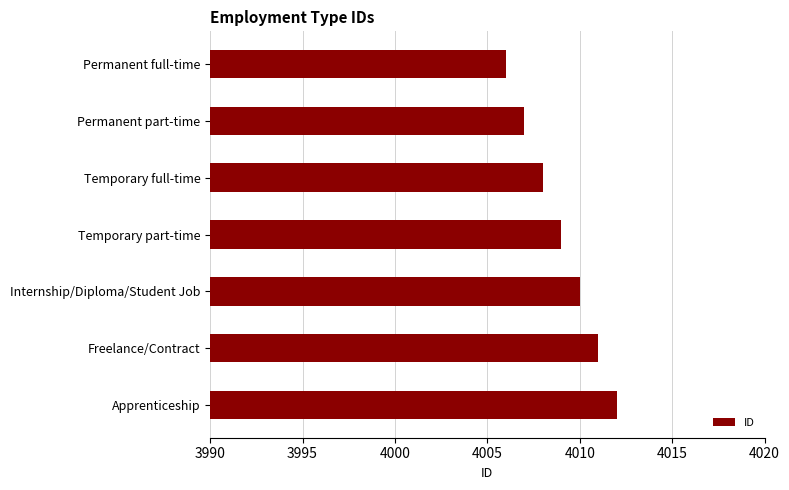

What is the change in value from Freelance/Contract to Apprenticeship?

+1